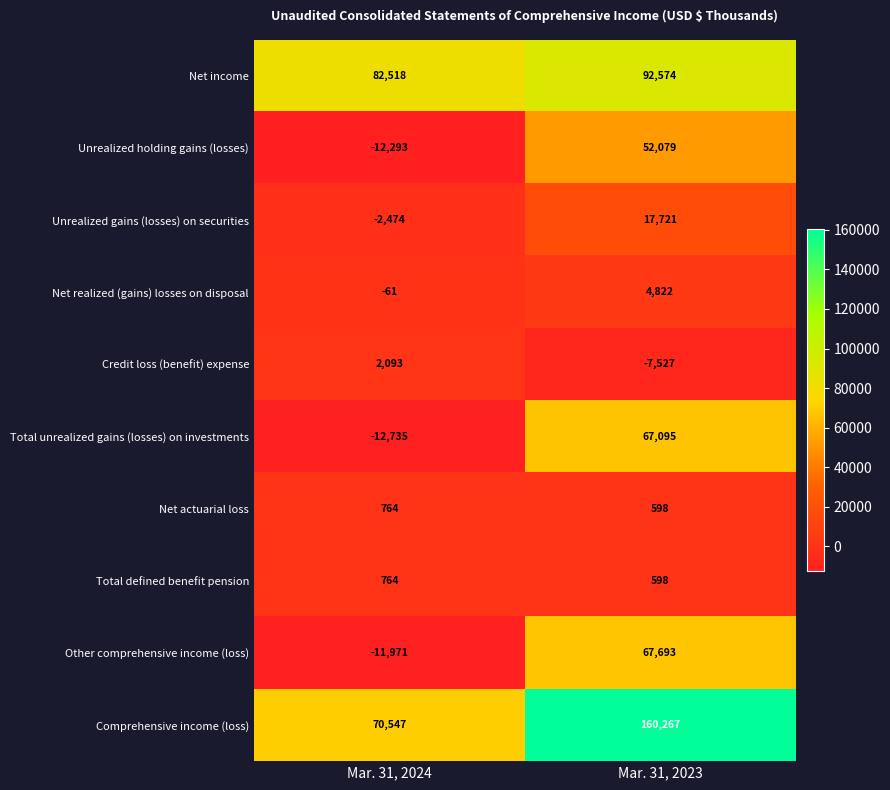

What is the approximate value of Credit loss (benefit) expense at Mar. 31, 2024, to the nearest 100?

2100